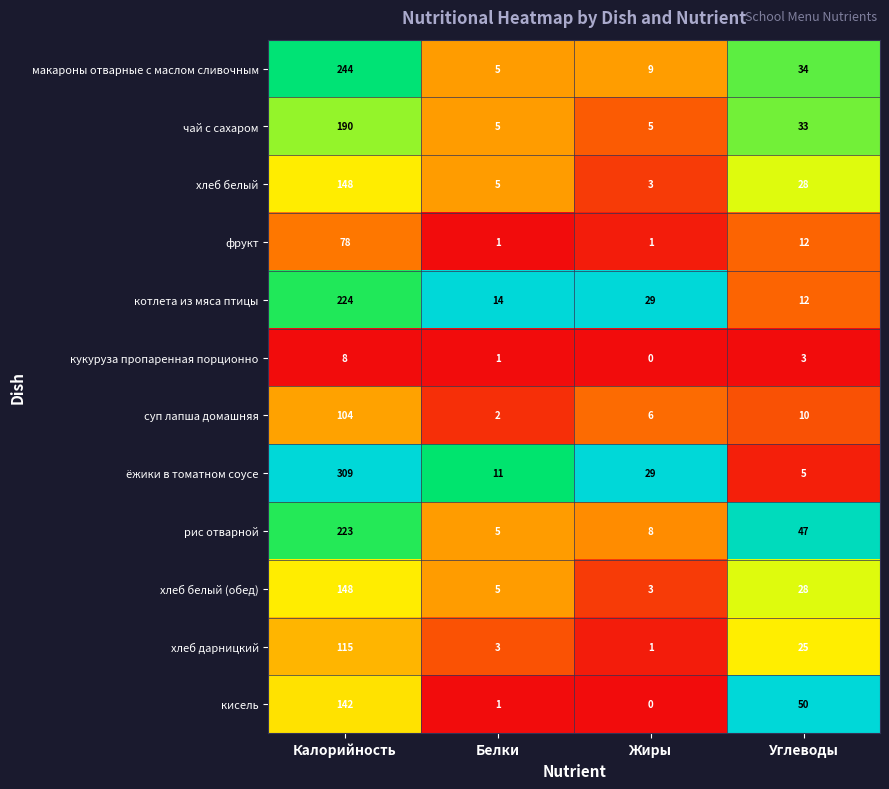

List the labels in order of ёжики в томатном соусе value, largest first.

Калорийность, Жиры, Белки, Углеводы